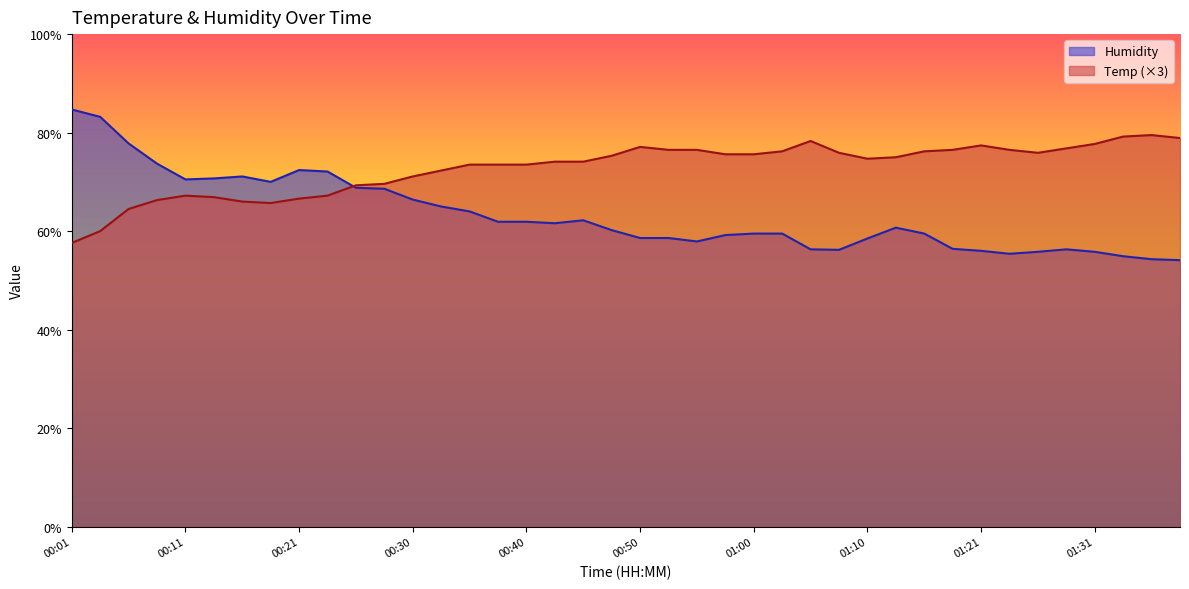

What is the sum of all Temp values?

2910.3